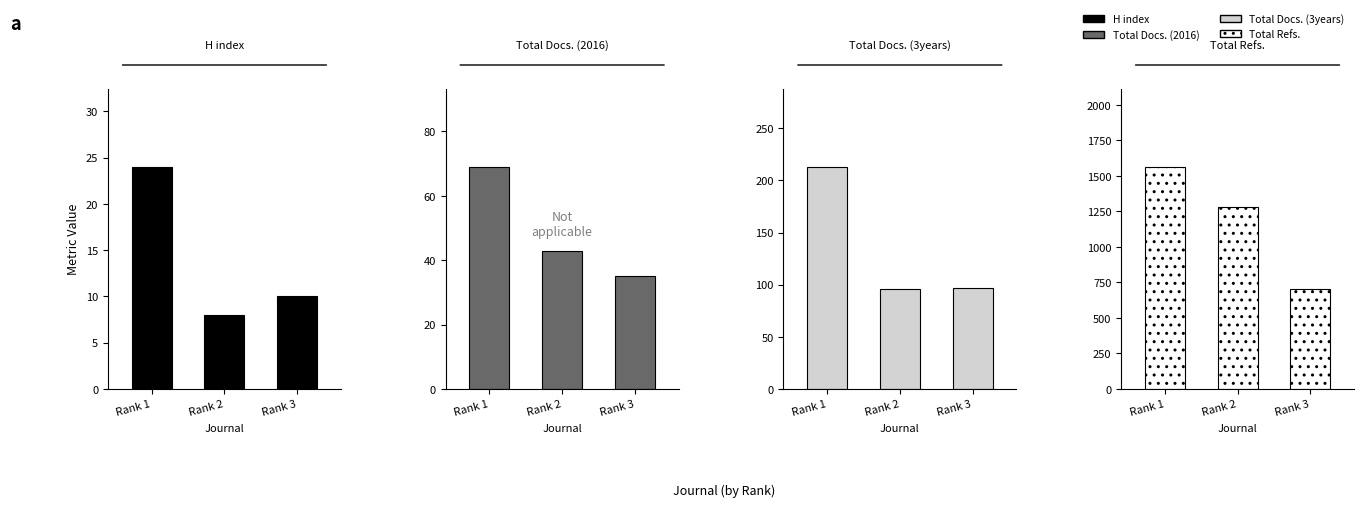

Which has a higher value, Rank 3 or Rank 1?

Rank 1